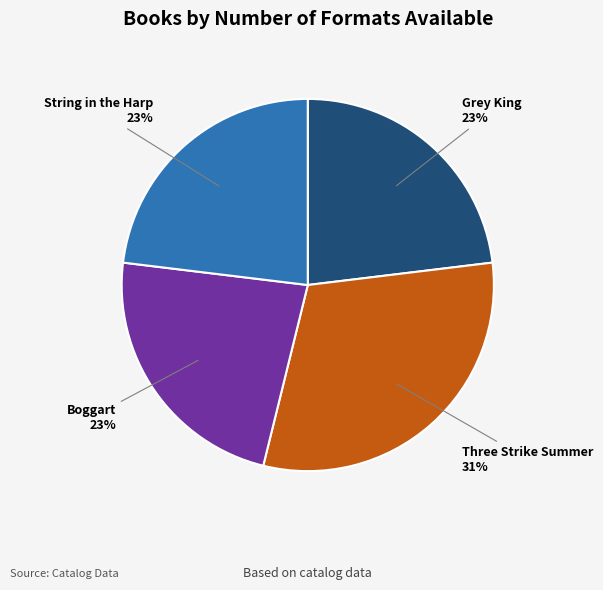

Count the number of slices in the pie.

4